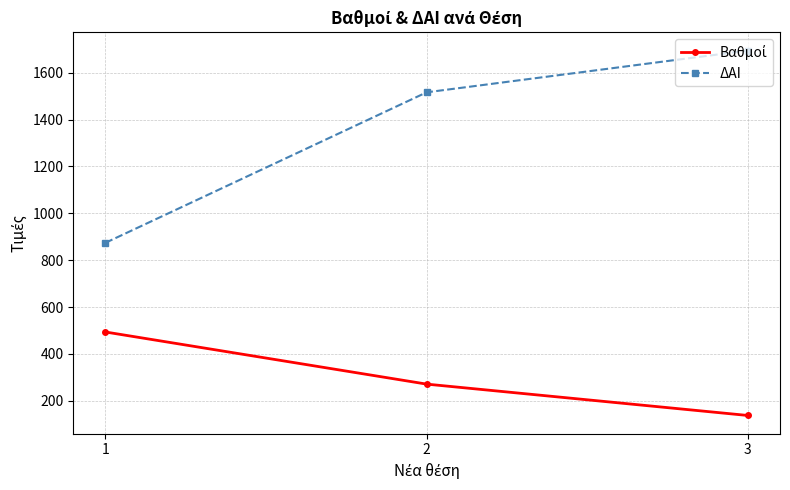

Does the chart have visible grid lines?

Yes